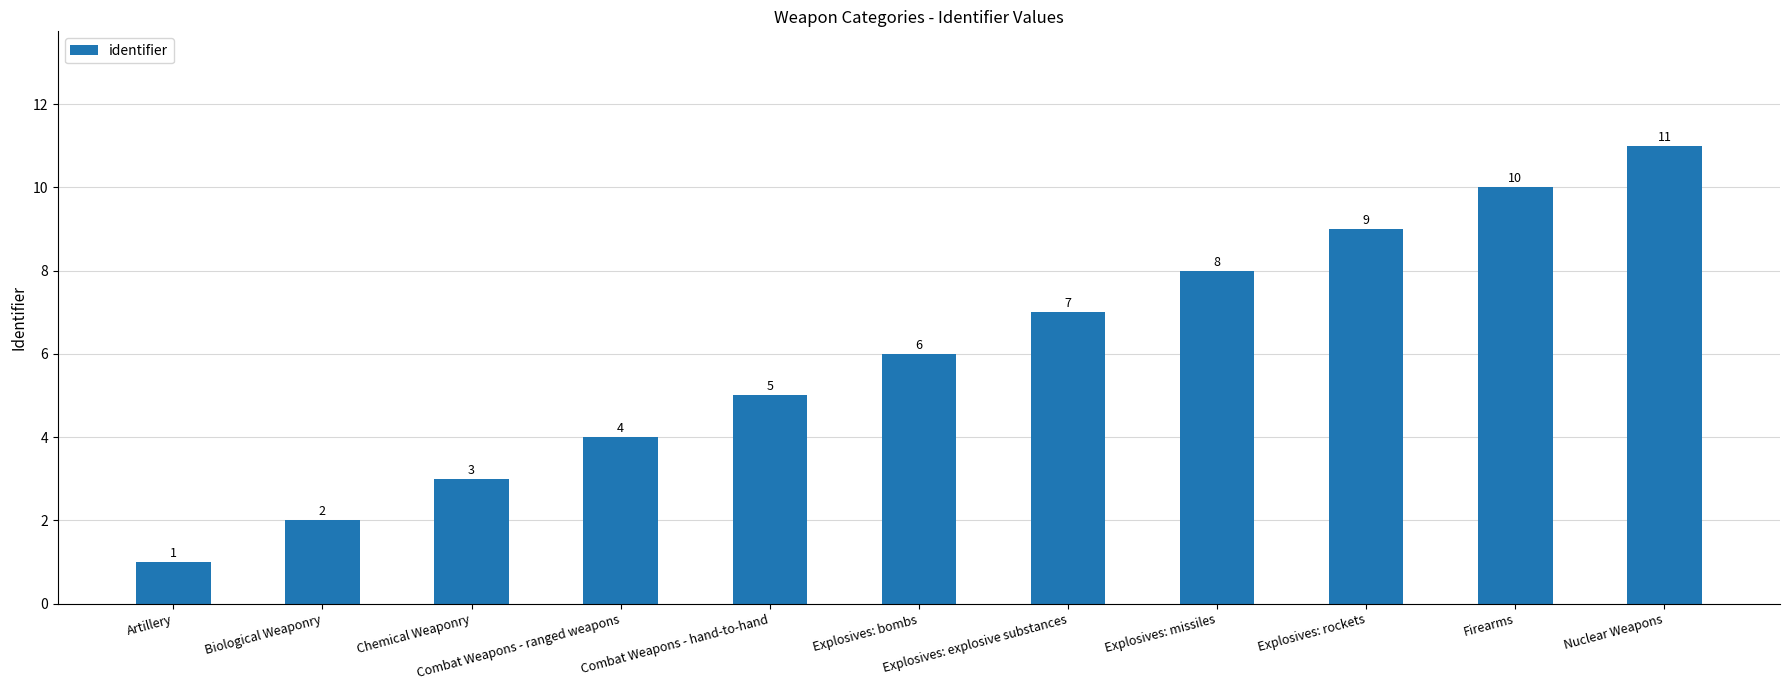

How many values are below 6?

5